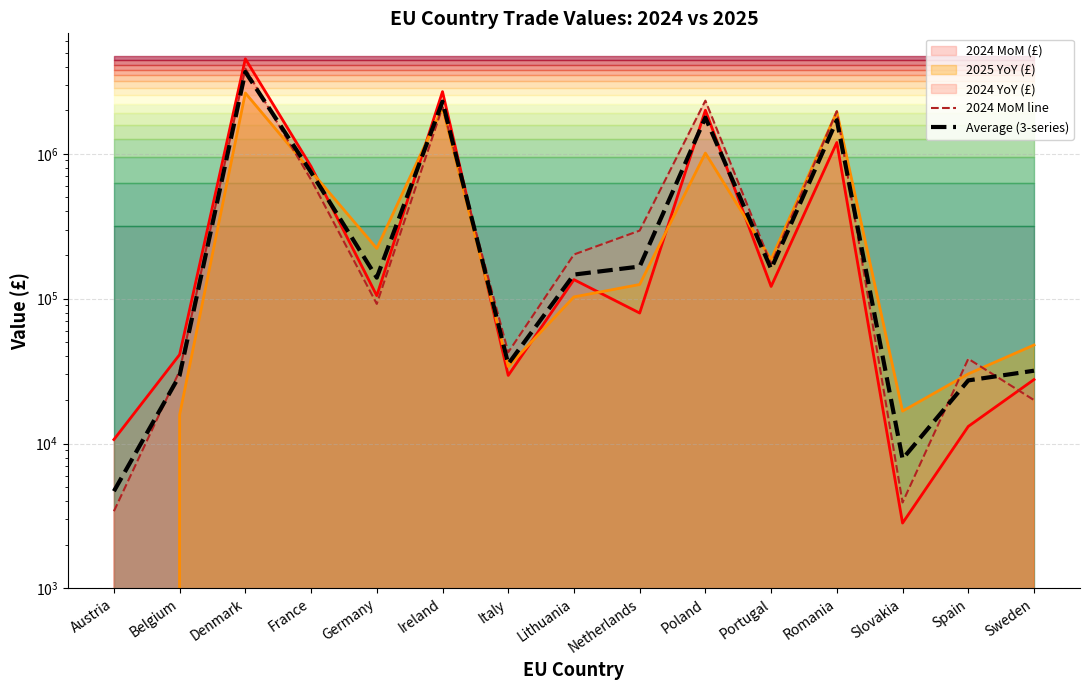

What is the label of the 9th point from the right?

Italy